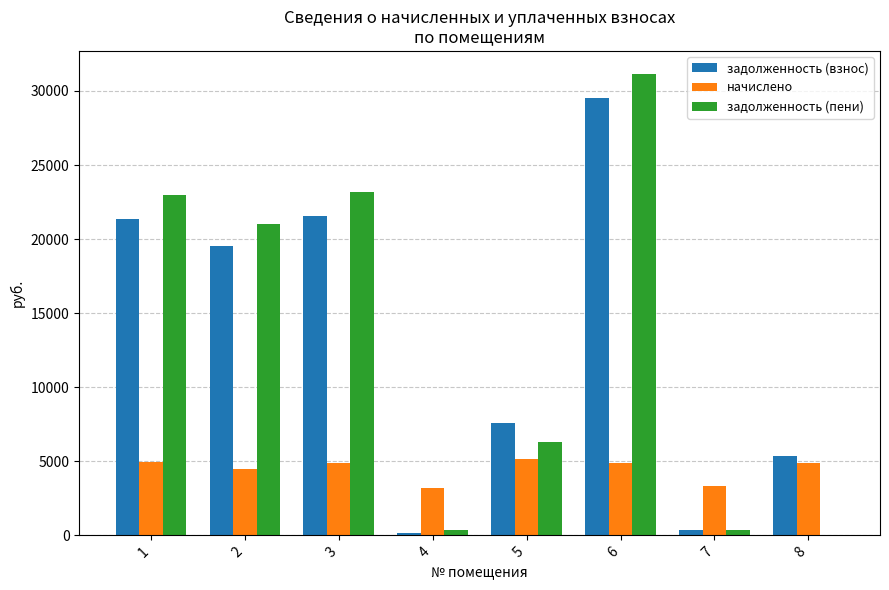

What is the sum of all начислено values?

35798.4